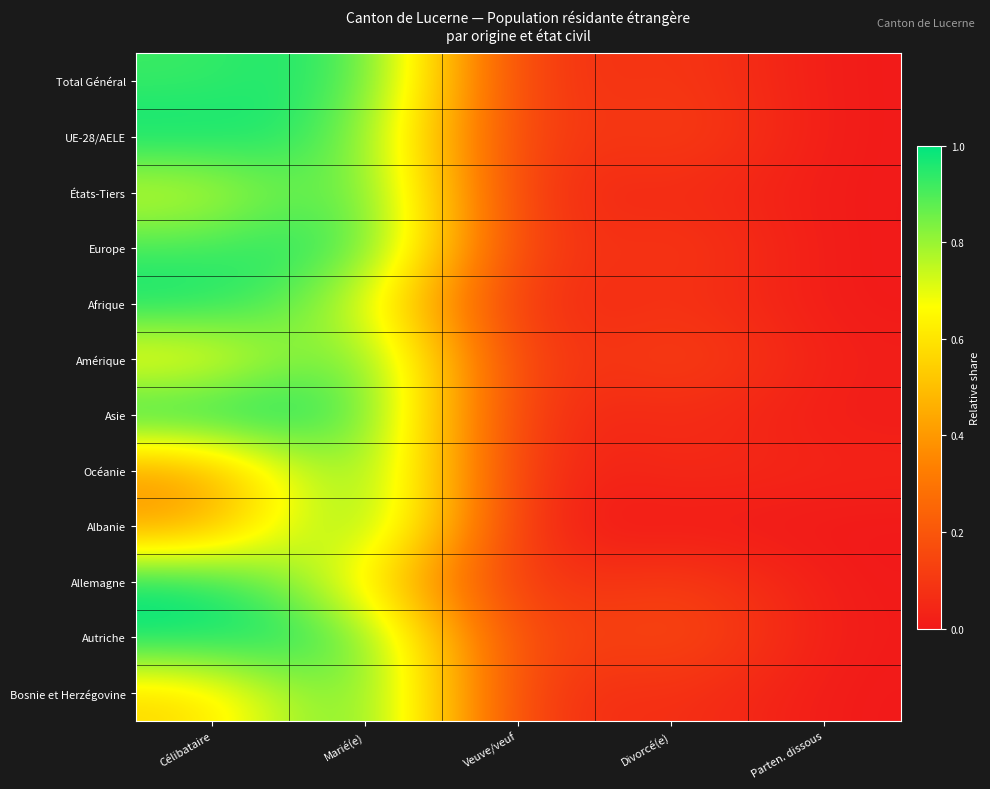

What is the greatest value displayed?

1.0